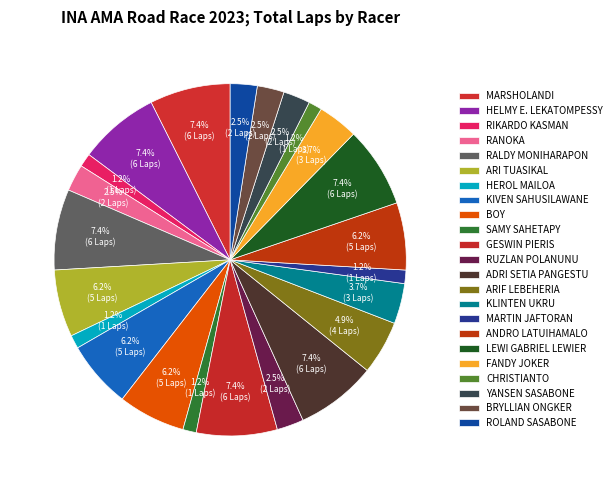

Is it true that RUZLAN POLANUNU is 11% of the pie?

False